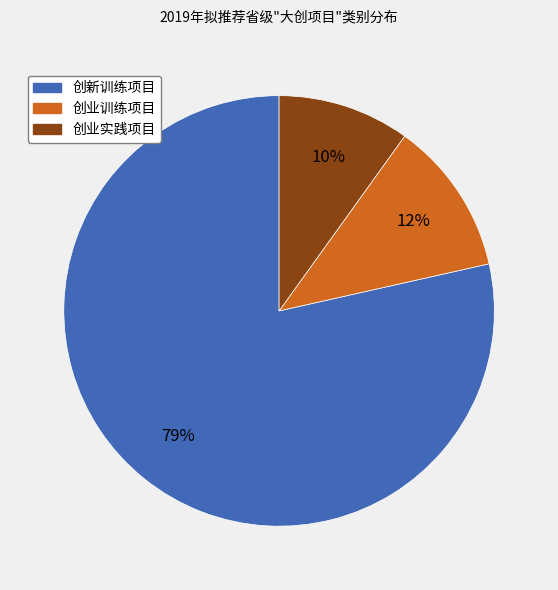

Which category has the biggest portion of the pie?

创新训练项目